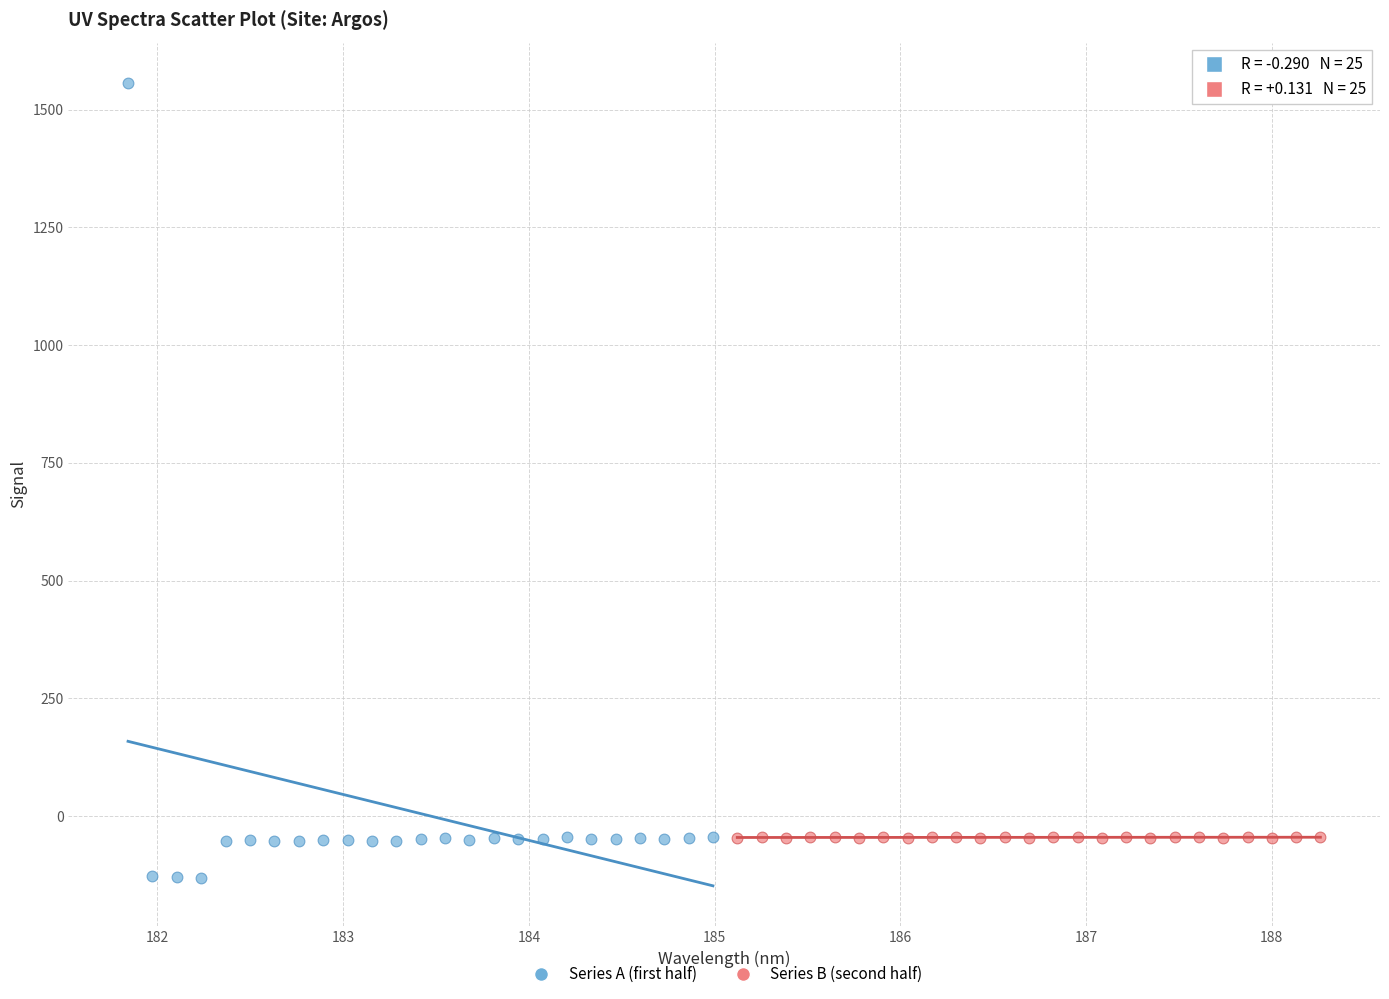

Which series has the widest spread of Y values?

Series A (first half)